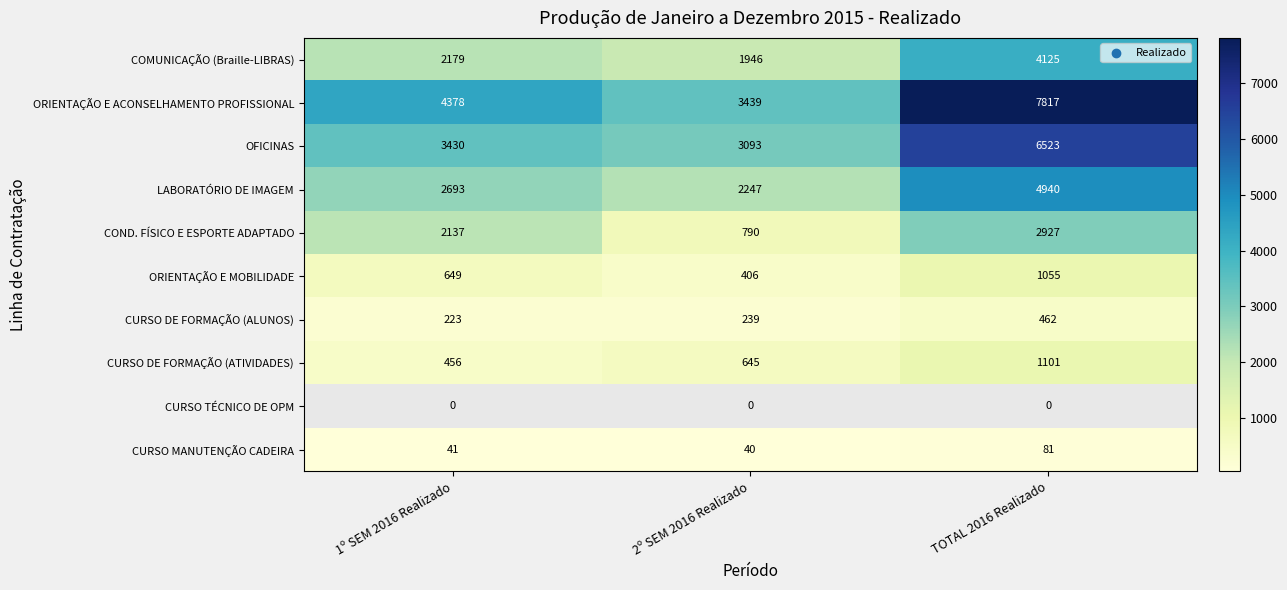

Read the CURSO DE FORMAÇÃO (ATIVIDADES) value at 2º SEM 2016 Realizado, to the nearest 100.

600